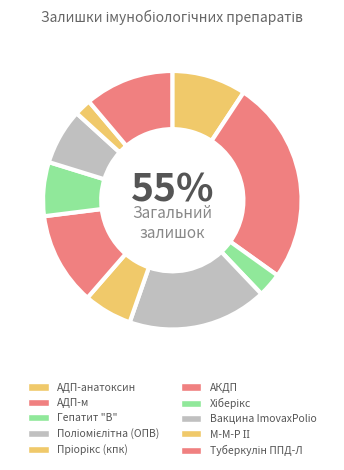

To the nearest percent, what is the average slice percentage?

10%